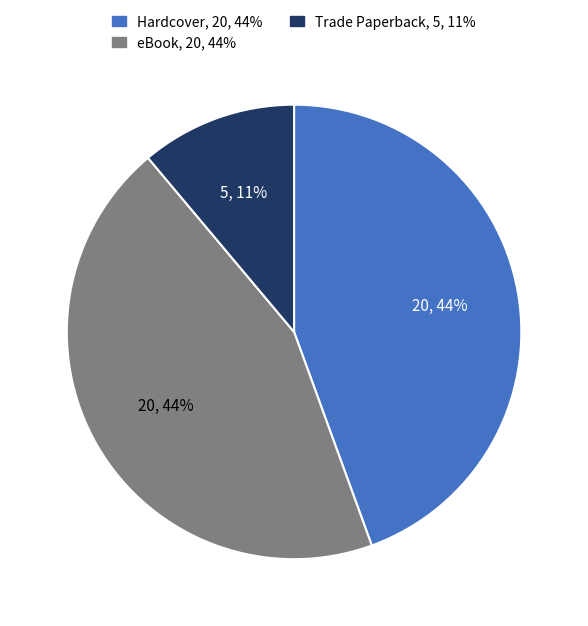

Does any single category account for the majority?

No